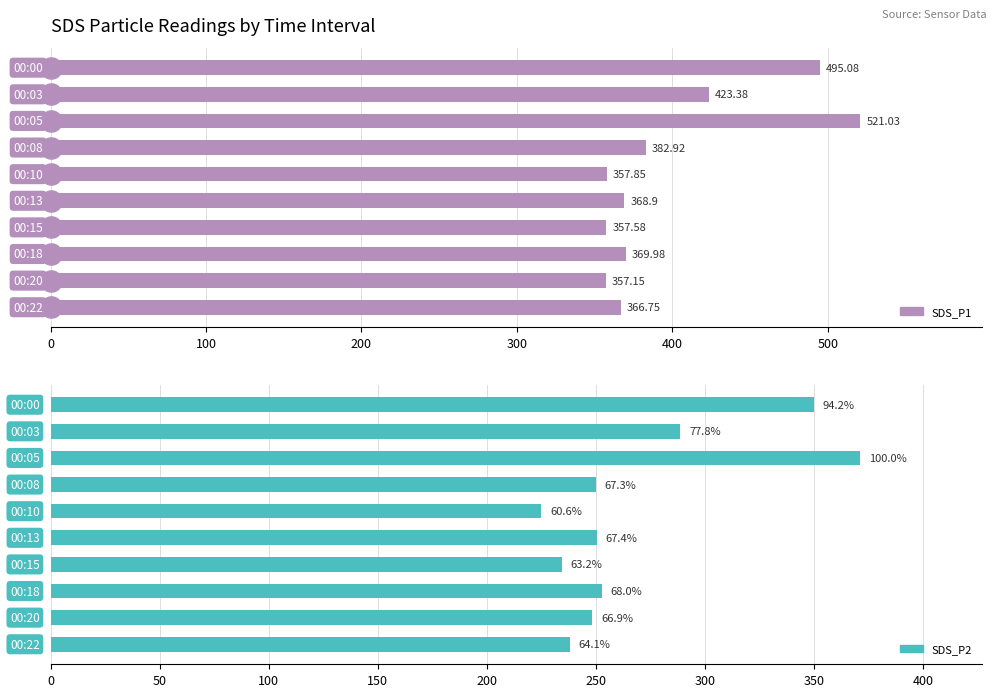

Rank the series by their average value, from lowest to highest.

SDS_P2, SDS_P1